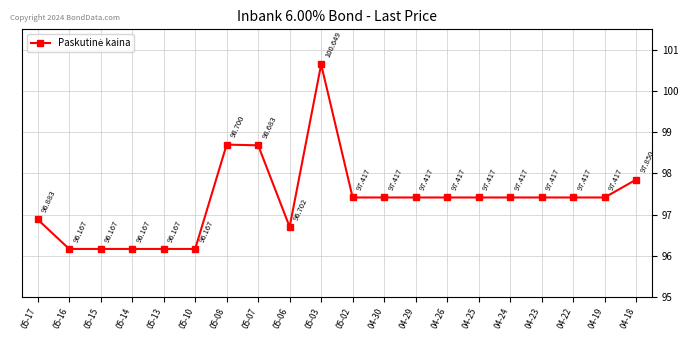

Does the chart display data point markers on the line(s)?

Yes